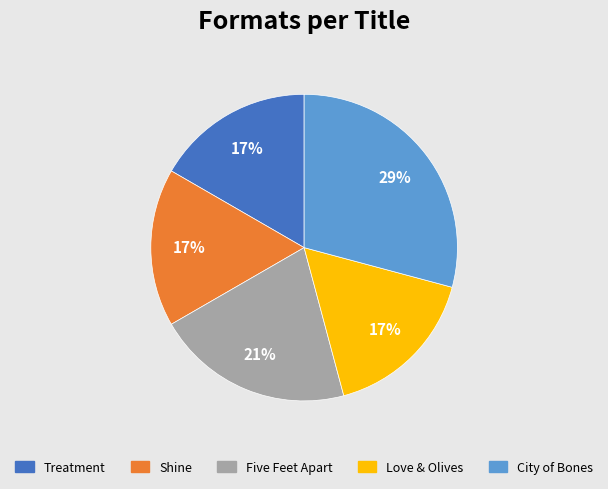

Do Shine and Love & Olives together represent more than half of the pie?

No